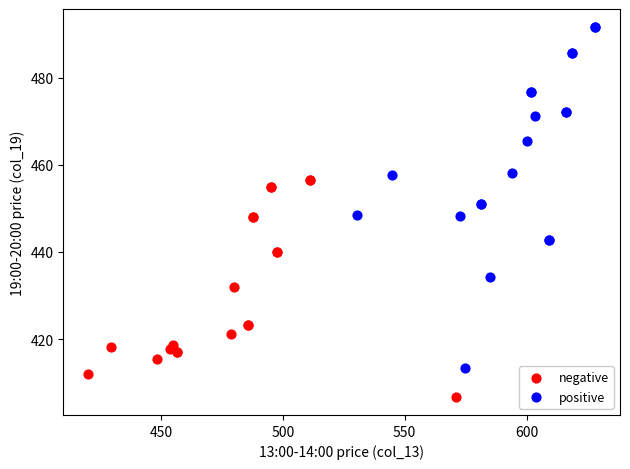

Which series reaches the minimum Y coordinate?

negative